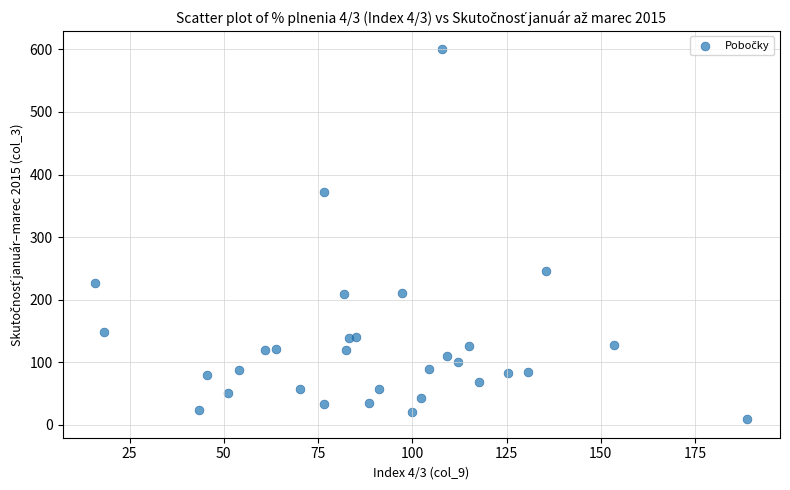

What Y value in the scatter plot is closest to 304?

246